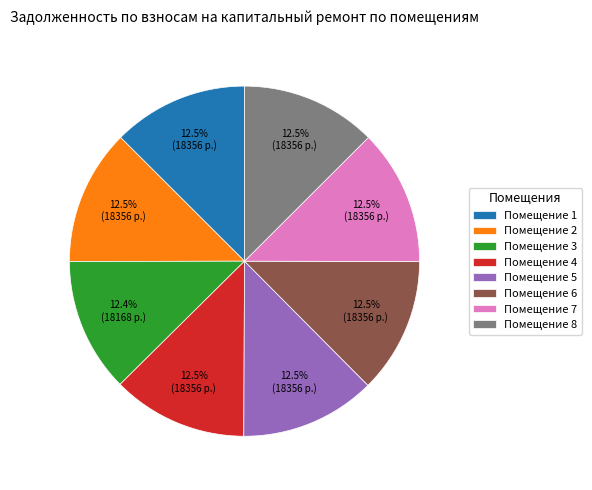

Approximately how many times larger is the value at Помещение 5 compared to Помещение 2?

1.0